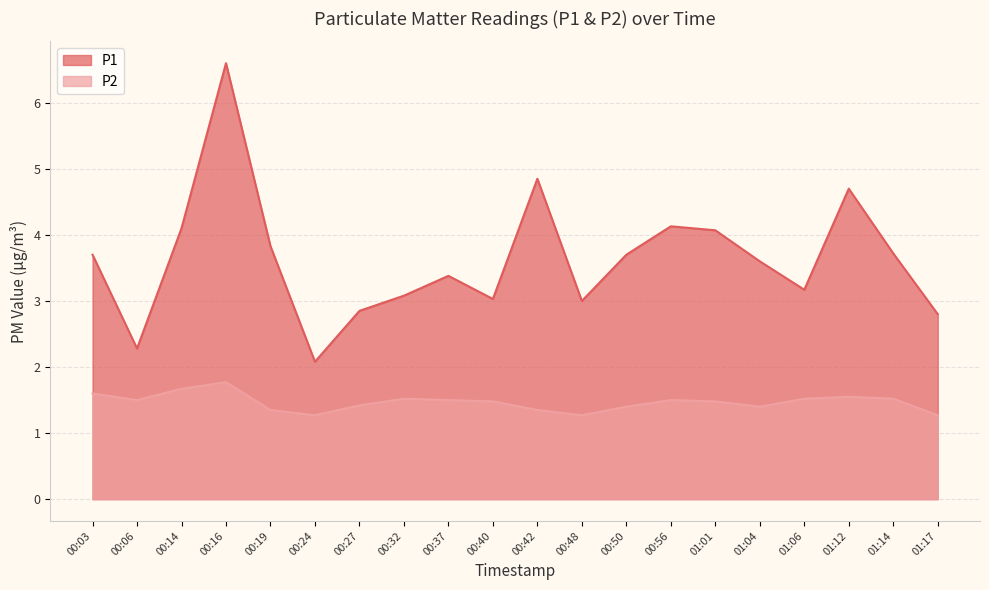

The value of P1 at 01:12 is 7.0. True or false?

False